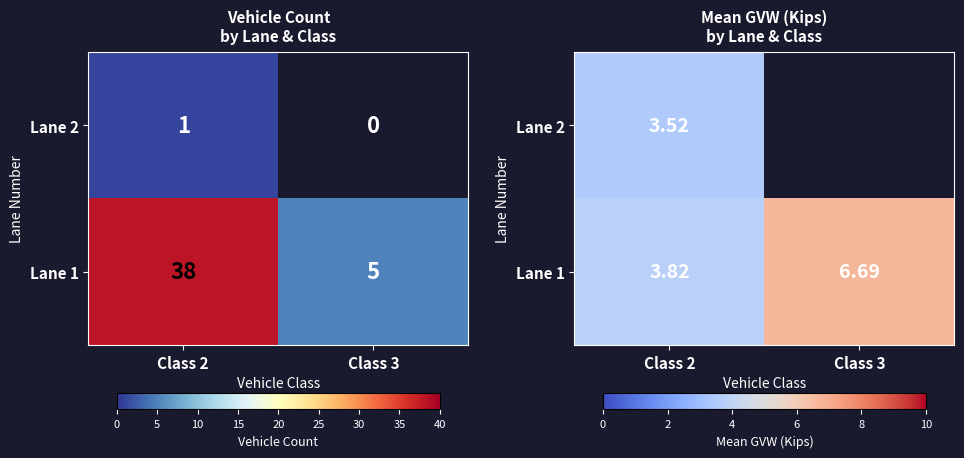

What is the maximum value shown in the chart?

6.7